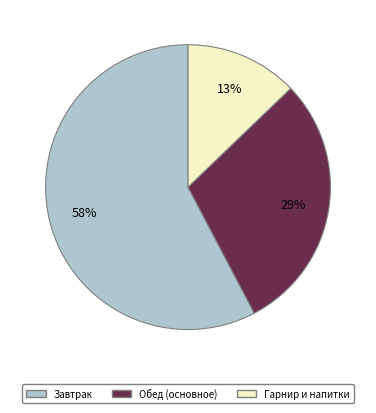

To the nearest percent, what is the average slice percentage?

33%